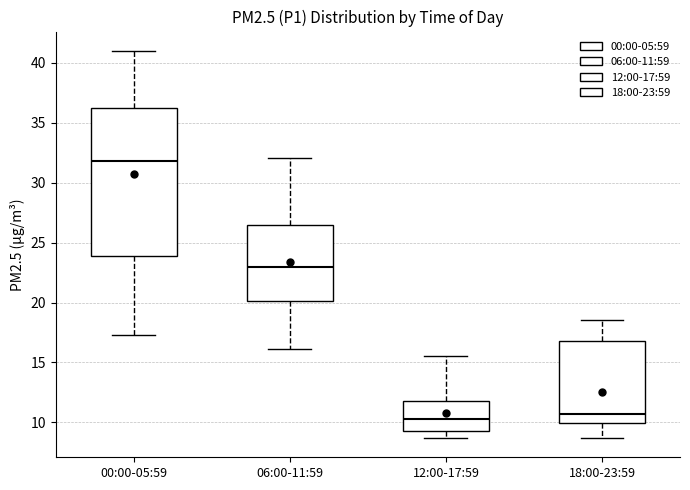

Where is the upper edge of the box for 12:00-17:59 on the y-axis? The values are not printed on the chart, so give them approximately, as read against the axis.

12.0